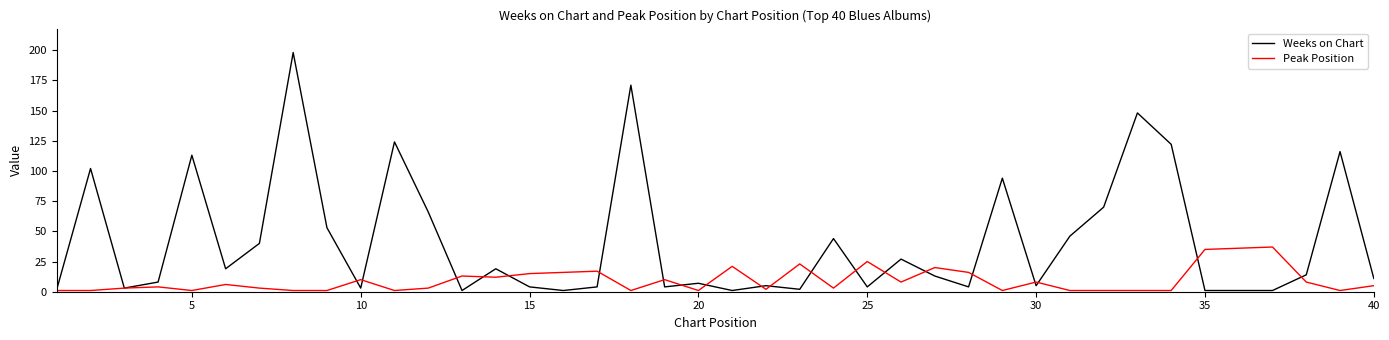

Which series has the largest range (max minus min)?

Weeks on Chart